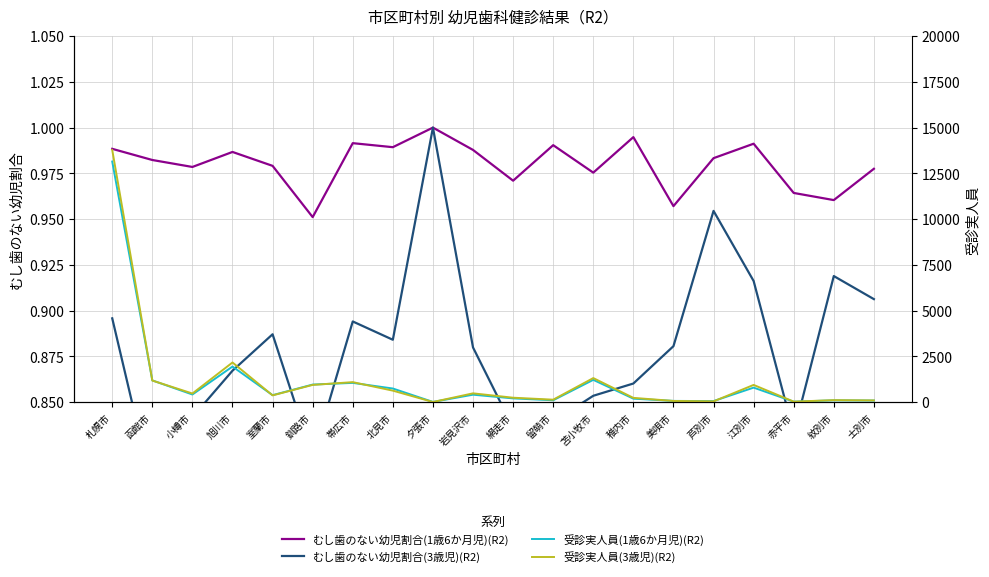

What is the average value of the むし歯のない幼児割合(1歳6か月児)(R2) series?

1.0